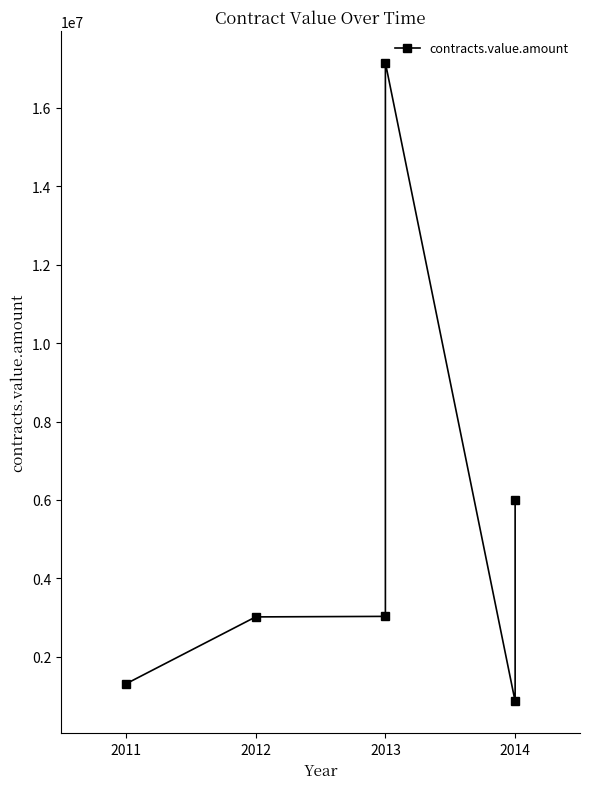

At which label does the data first exceed 3029471?

2013